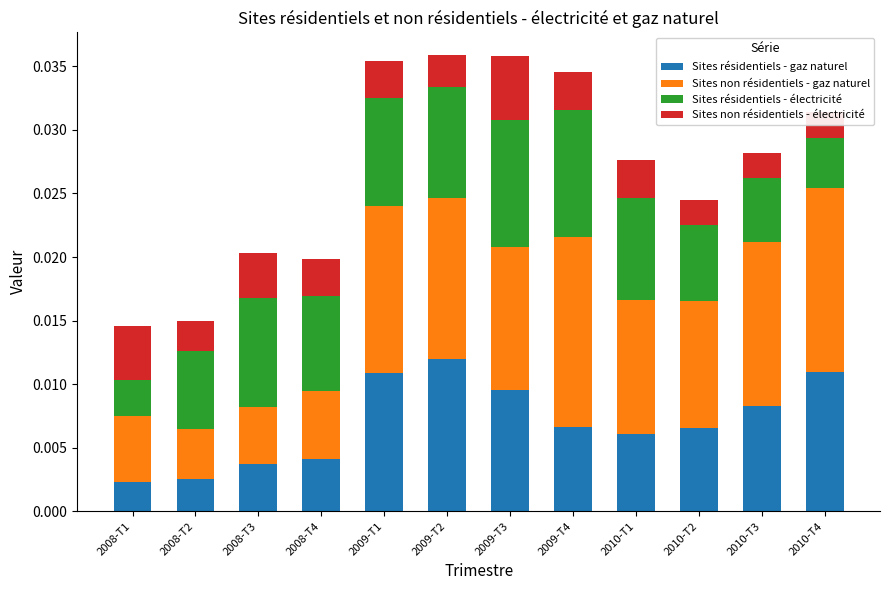

List the series in order of their peak value, highest first.

Sites non résidentiels - gaz naturel, Sites résidentiels - gaz naturel, Sites résidentiels - électricité, Sites non résidentiels - électricité